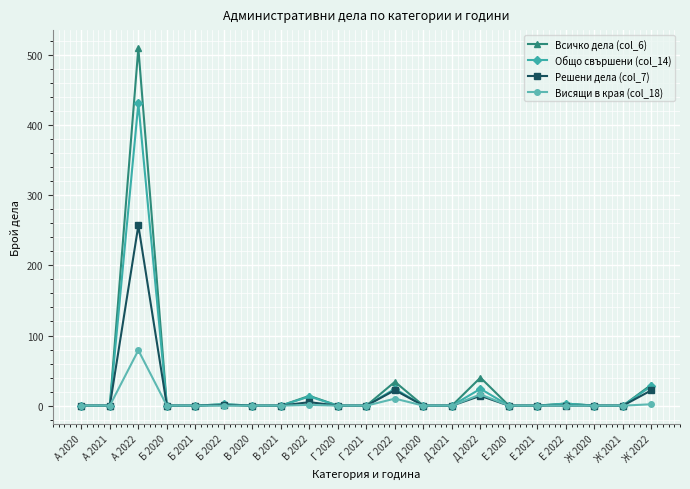

What is the difference between the maximum and second lowest values in the Решени дела (col_7) series?

257